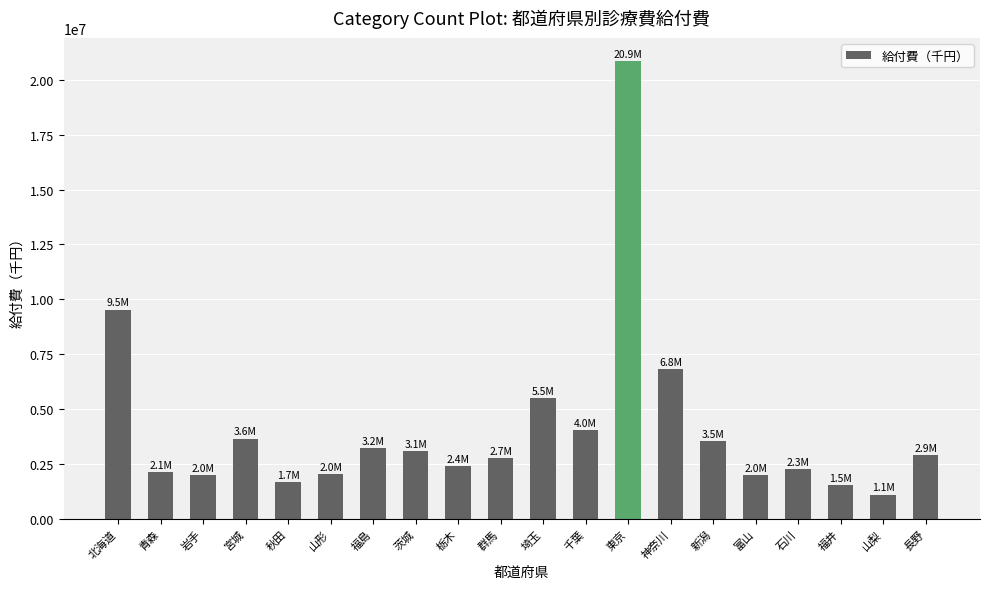

What is the value of the 5th bar from the left?

1680504.7